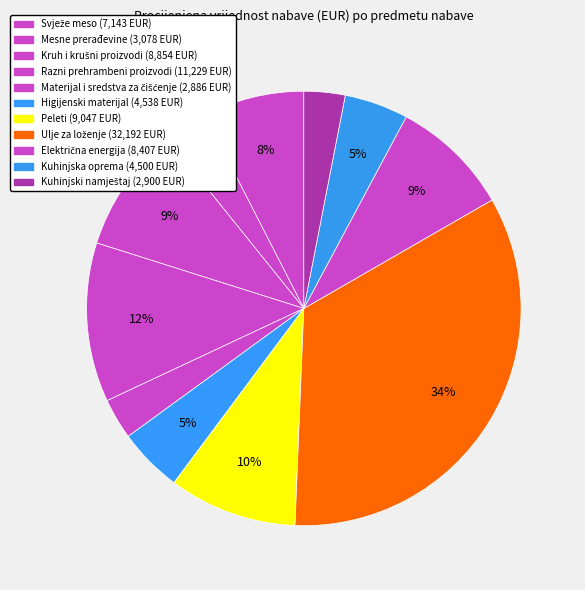

Count the number of slices in the pie.

11